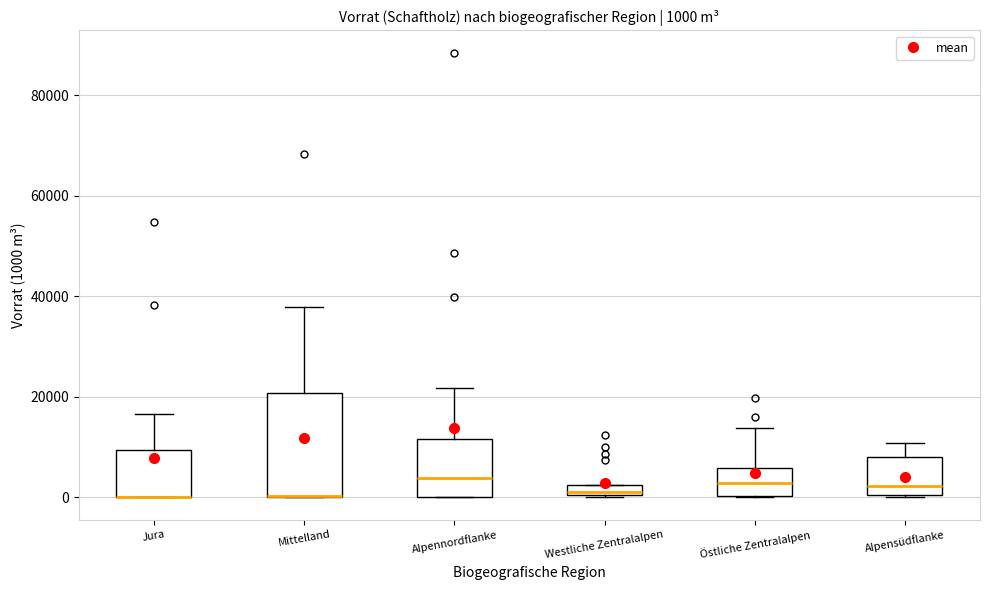

Which box is the tallest, from its lower edge to its upper edge?

Mittelland